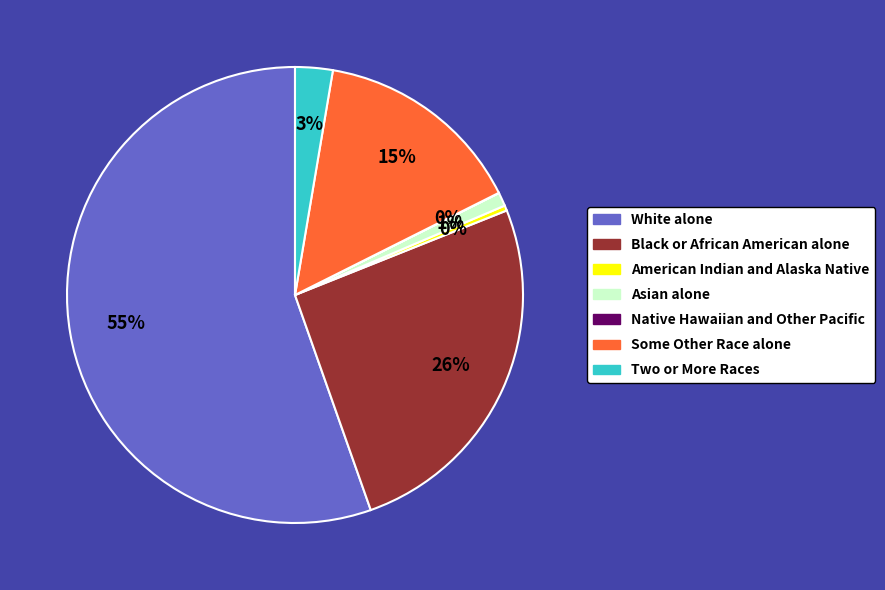

Combined, do American Indian and Alaska Native and Some Other Race alone account for over 50%?

No